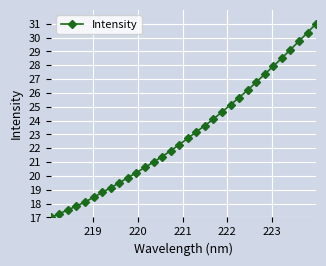

Reading left to right, what are all the values shown in this chart?

17.0	17.3	17.5	17.8	18.1	18.5	18.8	19.2	19.5	19.9	20.2	20.6	21.0	21.4	21.8	22.3	22.7	23.2	23.6	24.1	24.6	25.1	25.7	26.2	26.8	27.4	27.9	28.5	29.1	29.7	30.4	31.0